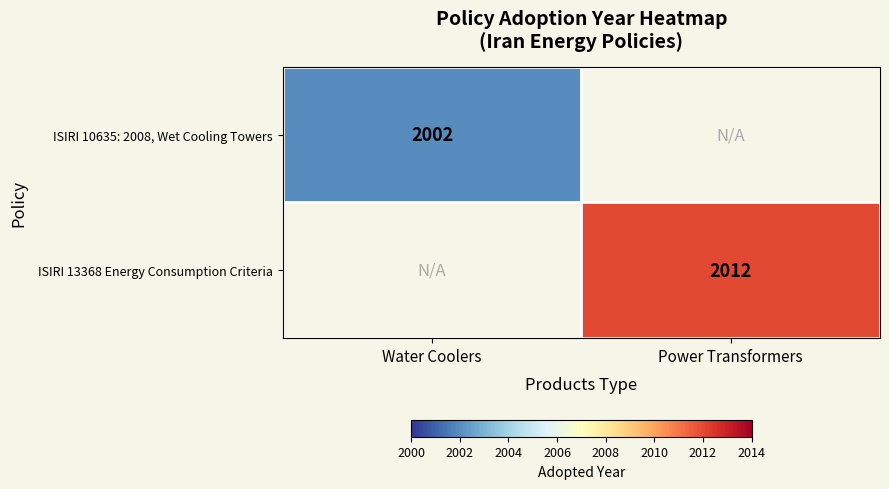

Is it true that ISIRI 10635: 2008, Wet Cooling Towers equals 2002 at Water Coolers?

True